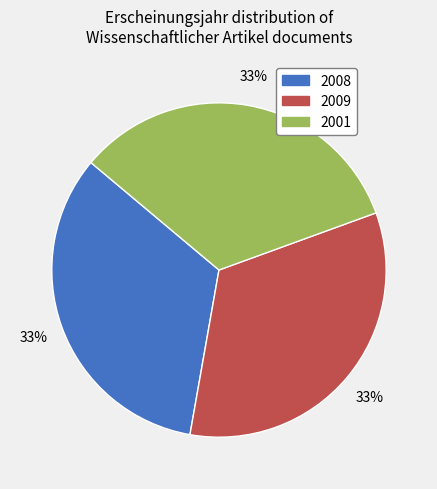

To the nearest percent, what is the combined percentage of 2009 and 2008?

67%